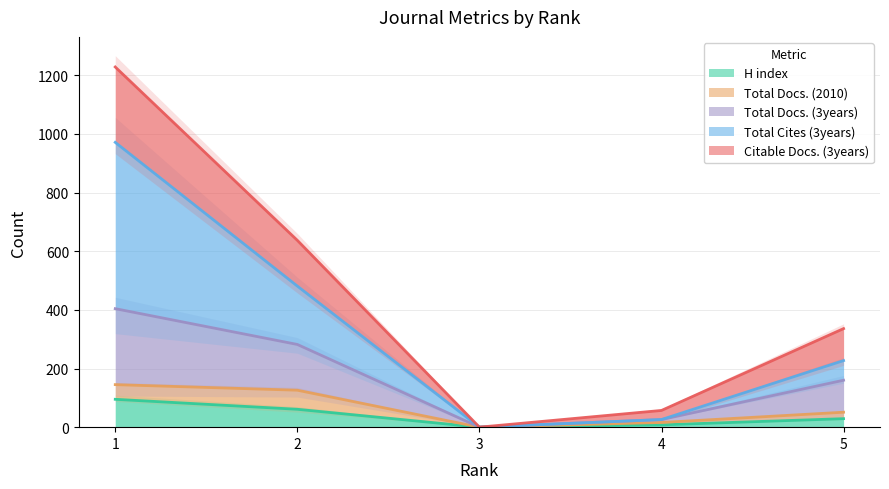

The value of H index at 3 is 0. True or false?

True